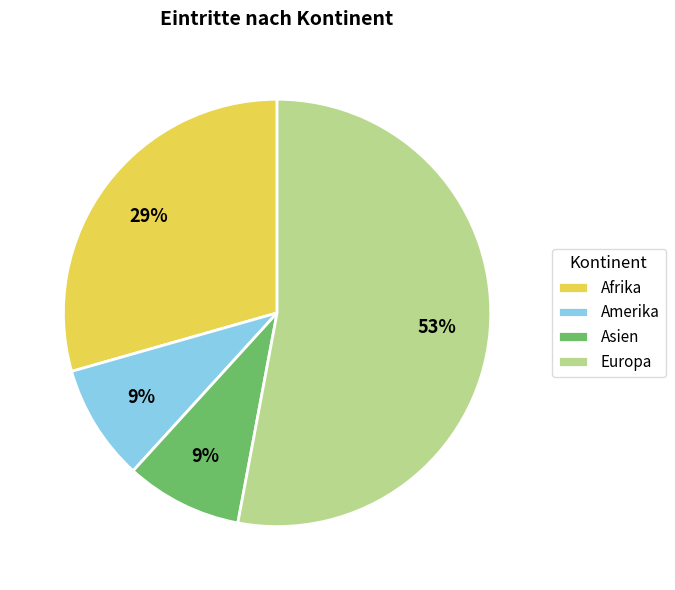

What percentage is the Asien slice, to the nearest percent?

9%